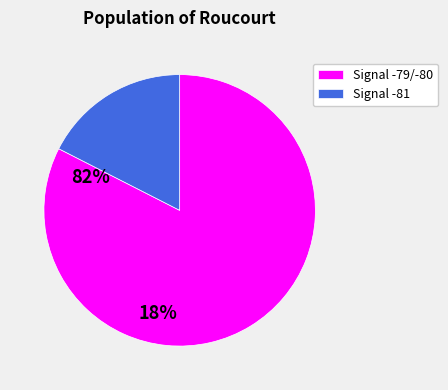

Which slice represents more than half of the pie?

Signal -79/-80